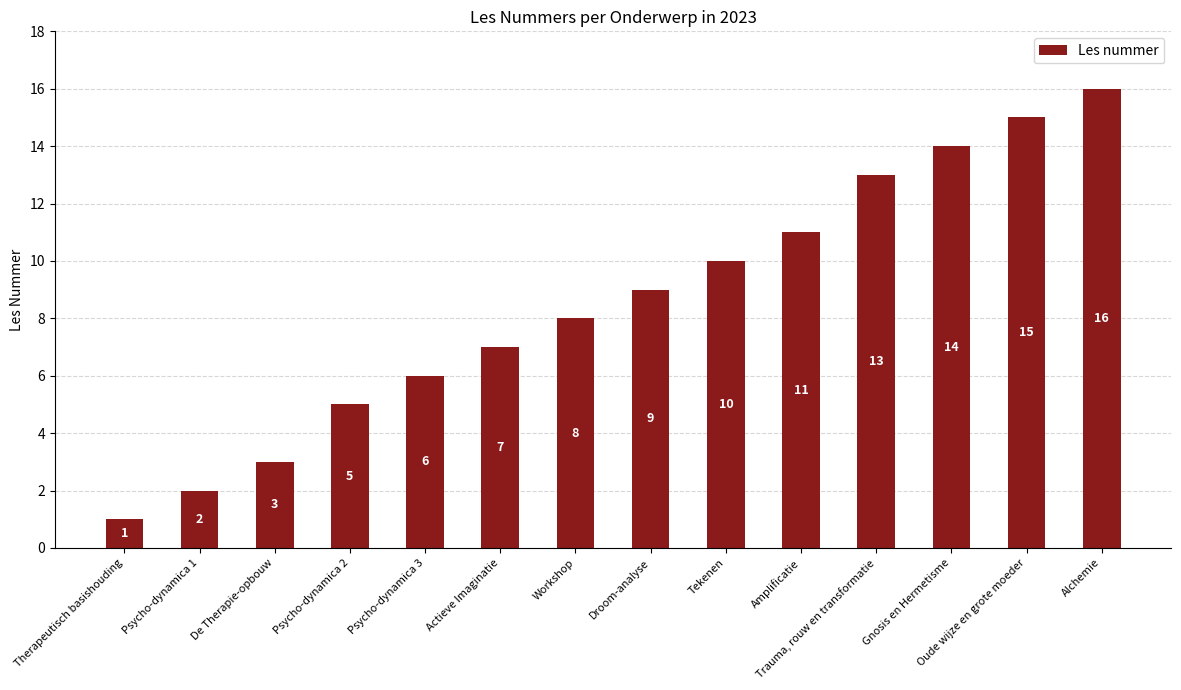

Reading left to right, transcribe all the data shown in this chart.

Therapeutisch basishouding=1	Psycho-dynamica 1=2	De Therapie-opbouw=3	Psycho-dynamica 2=5	Psycho-dynamica 3=6	Actieve Imaginatie=7	Workshop=8	Droom-analyse=9	Tekenen=10	Amplificatie=11	Trauma, rouw en transformatie=13	Gnosis en Hermetisme=14	Oude wijze en grote moeder=15	Alchemie=16